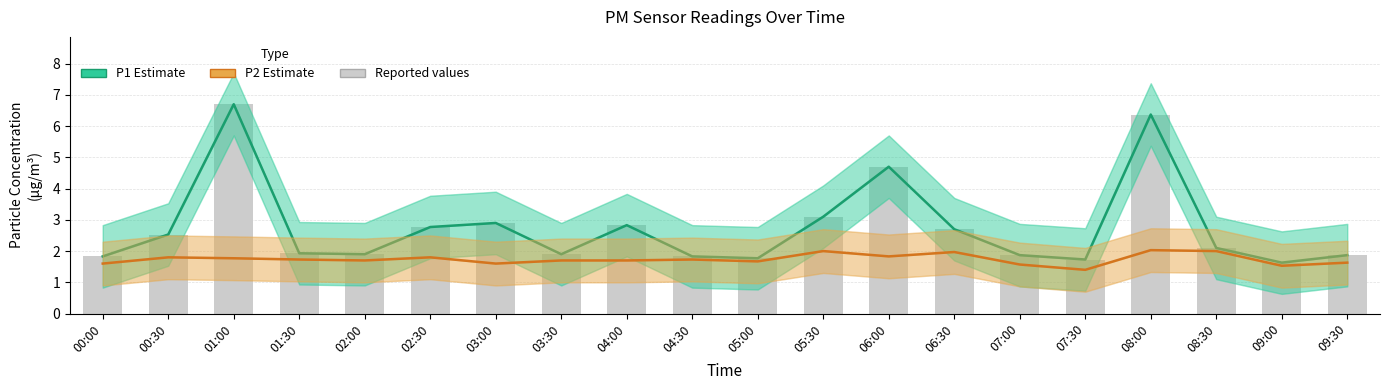

The value of P1 (PM10) at 07:30 is 1.7. True or false?

True